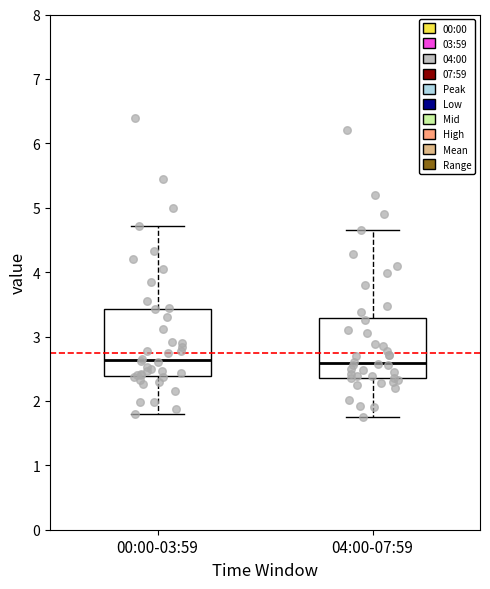

Where does the lower whisker of the box for 04:00-07:59 end on the y-axis? The values are not printed on the chart, so give them approximately, as read against the axis.

1.8